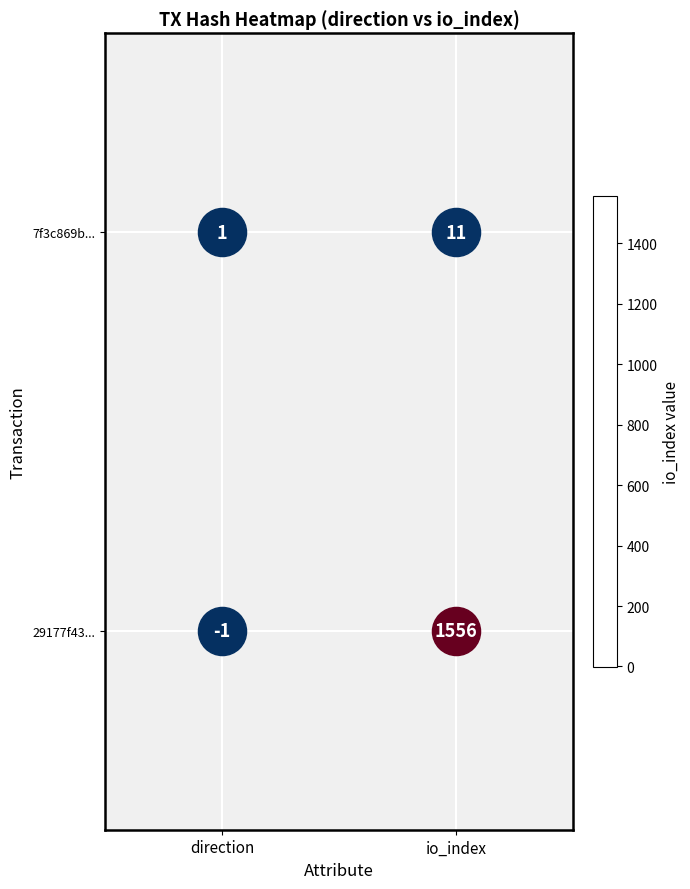

What is the maximum value for 29177f43...?

1556